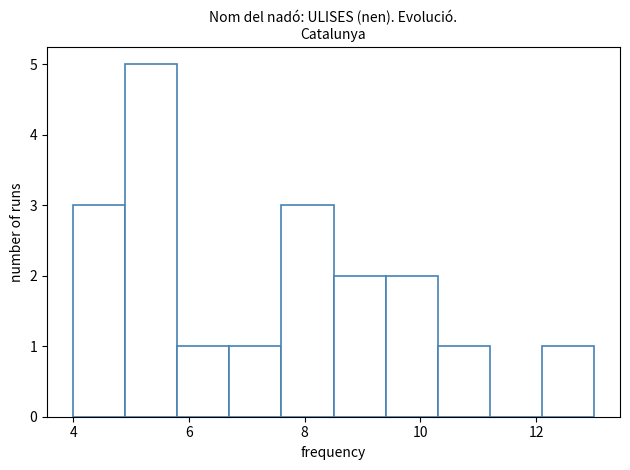

Reading left to right, list every bar in this chart as the range it spans on the x-axis followed by its height. Neither the bar edges nor the heights are printed on the chart, so give them approximately, as read against the axes.

4.0 to 4.9: 3
4.9 to 5.8: 5
5.8 to 6.7: 1
6.7 to 7.6: 1
7.6 to 8.5: 3
8.5 to 9.4: 2
9.4 to 10.3: 2
10.3 to 11.2: 1
11.2 to 12.1: 0
12.1 to 13.0: 1